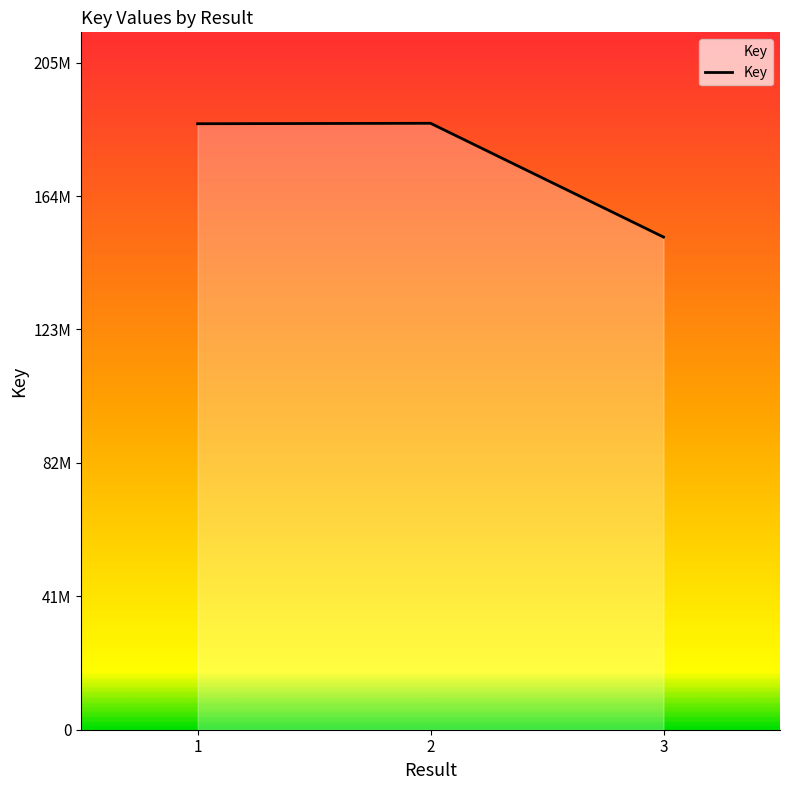

Between 3 and 1, which is larger?

1